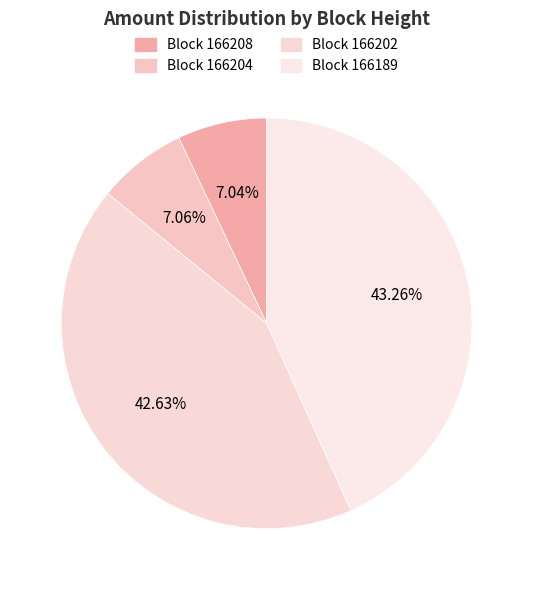

Rank the categories by value from lowest to highest.

166208, 166204, 166202, 166189